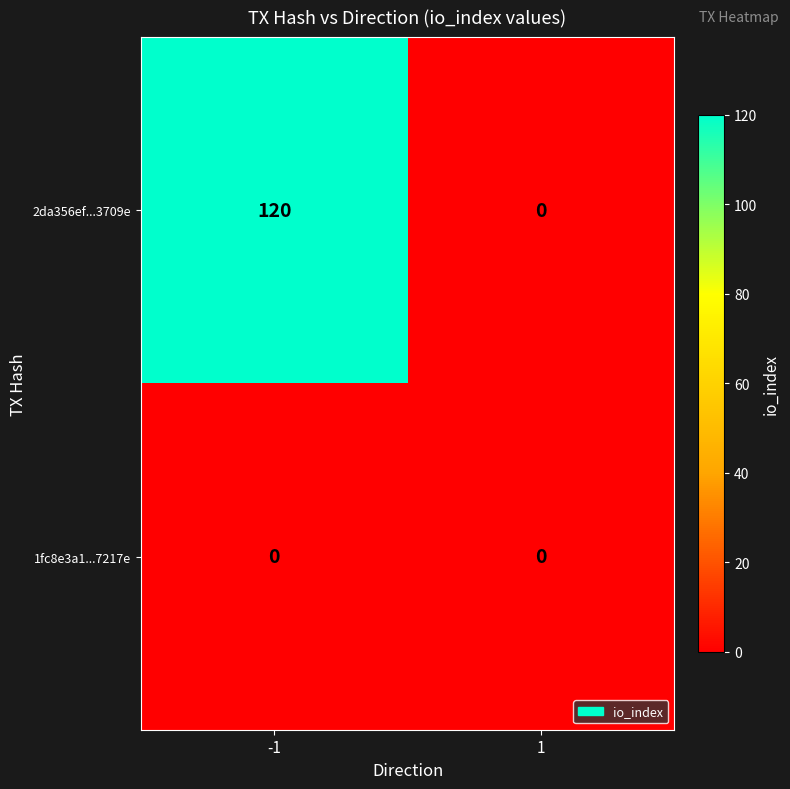

Which series changed the most between -1 and 1?

2da356ef...3709e